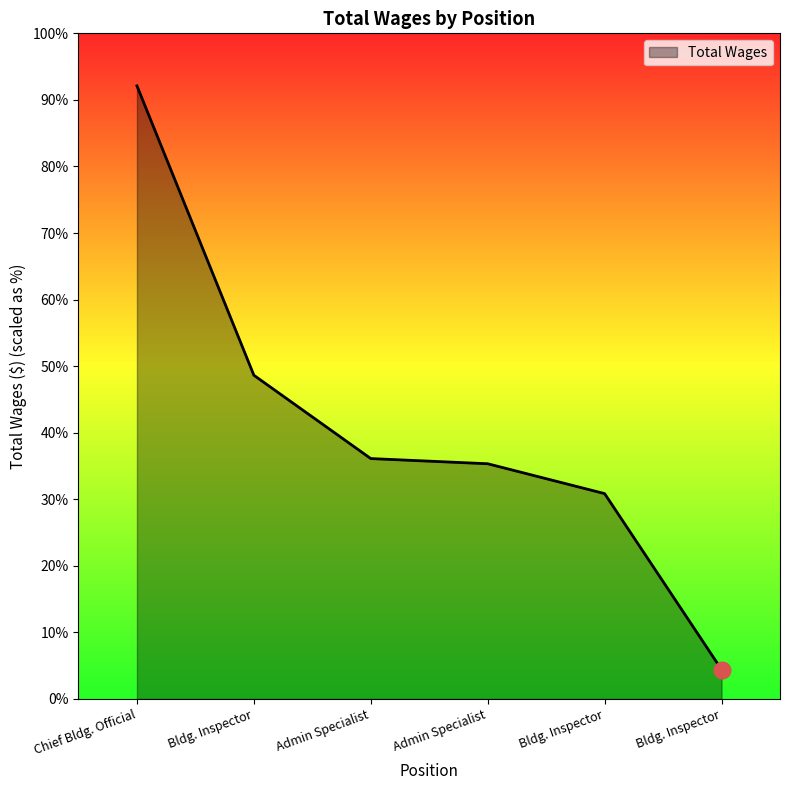

Does the chart display data point markers on the line(s)?

No